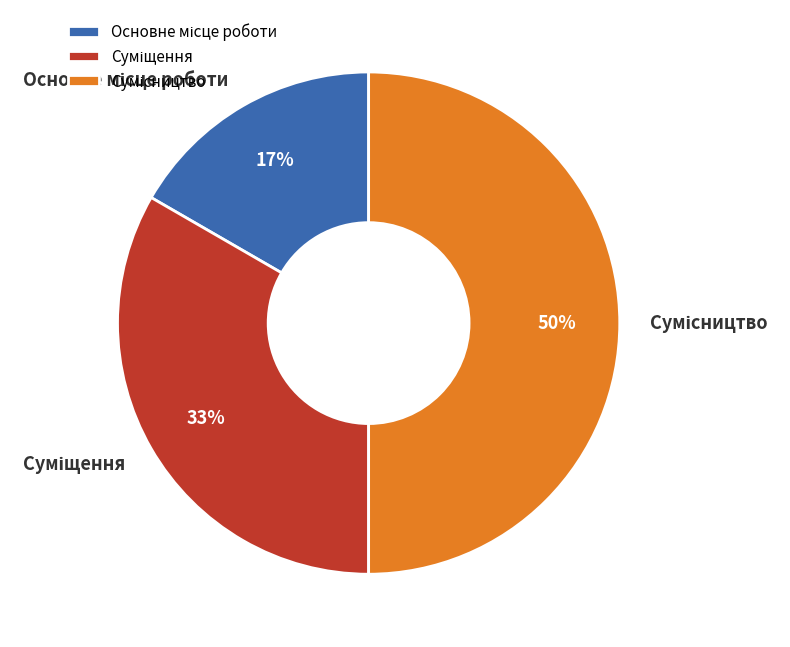

To the nearest percent, what is the difference between the largest and smallest slice percentages?

33%